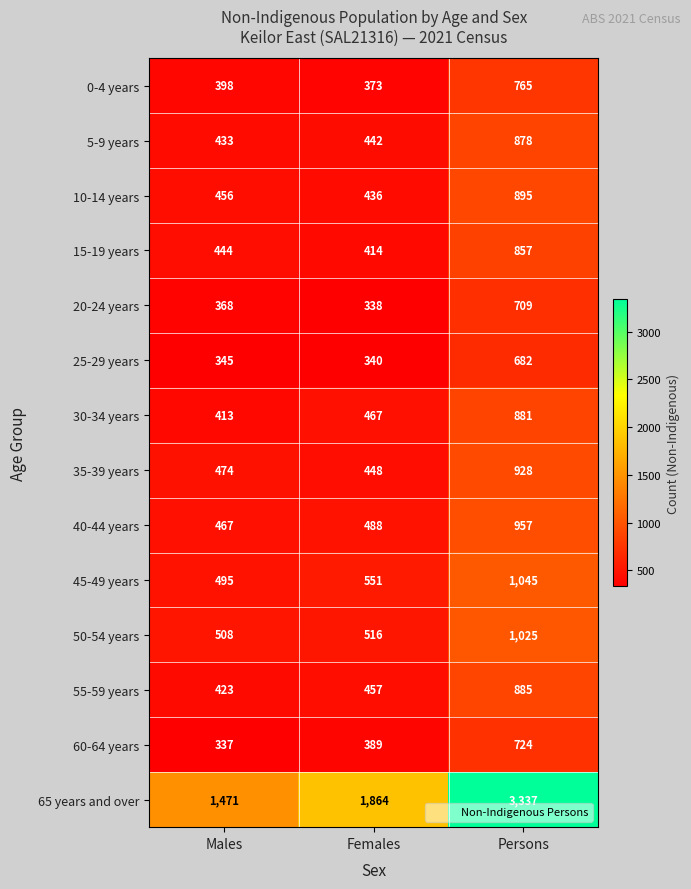

Which series changed the most between Males and Females?

65 years and over